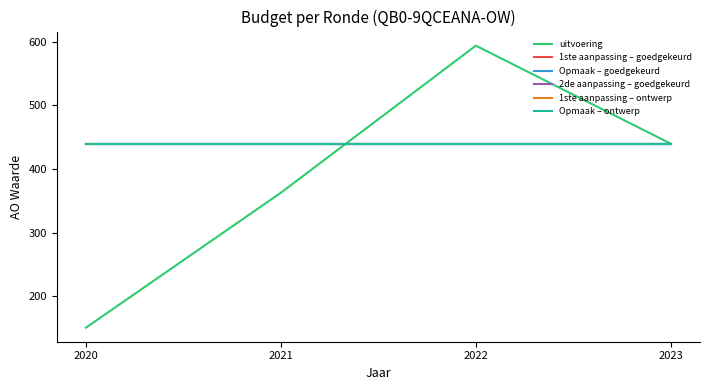

True or false: 2de aanpassing – goedgekeurd and 1ste aanpassing – goedgekeurd intersect in this chart.

False